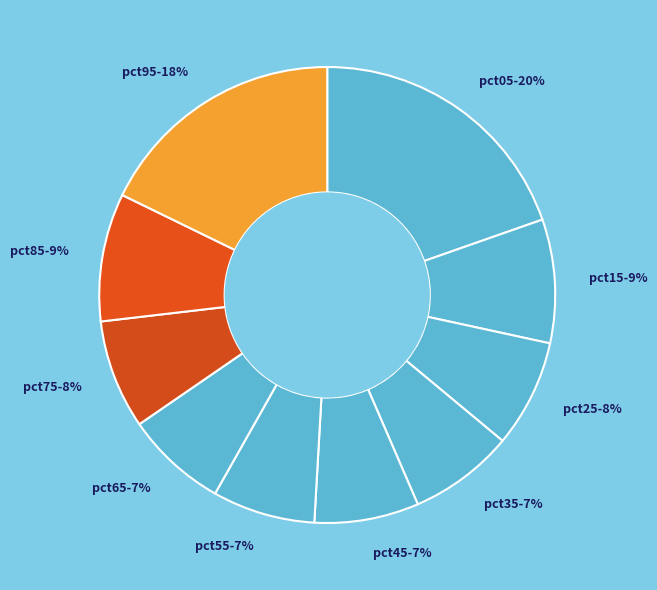

How many slices are in this pie chart?

10